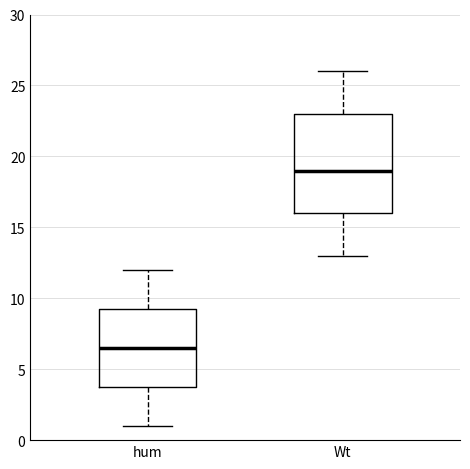

Reading left to right, transcribe this box plot: for each box, give where its median line is, the range the box spans, and where its two whiskers end, as read against the y-axis. The values are not printed on the chart, so give them approximately, as read against the axis.

hum: median 6.5, box 4.0 to 9.5, whiskers 1.0 to 12.0
Wt: median 19.0, box 16.0 to 23.0, whiskers 13.0 to 26.0